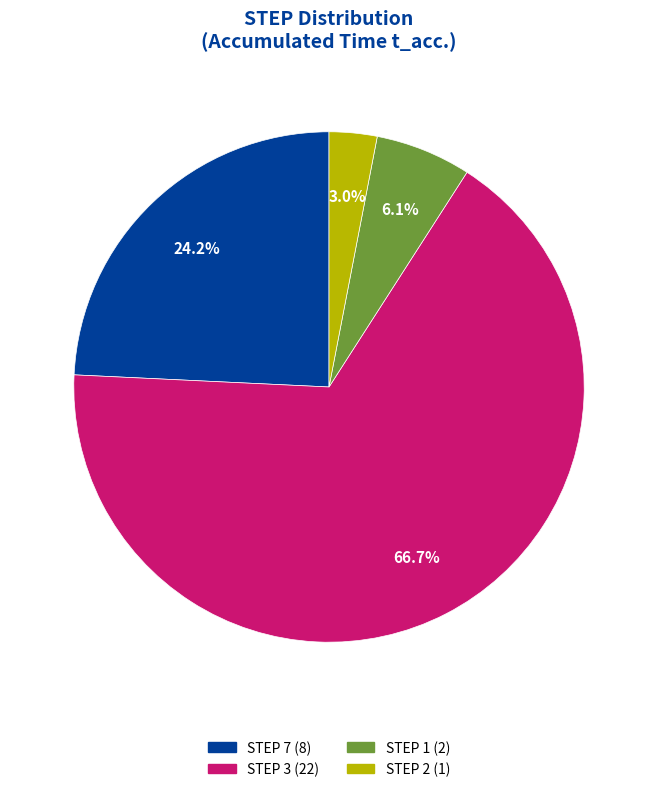

Count the number of slices in the pie.

4